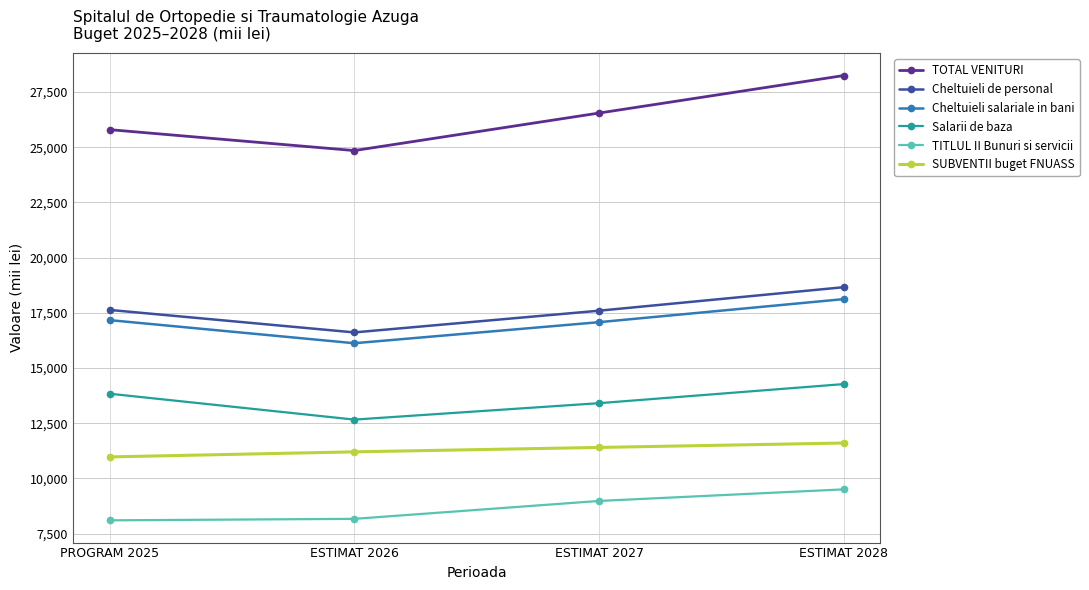

At which category does the chart reach its peak across all series?

ESTIMAT 2028